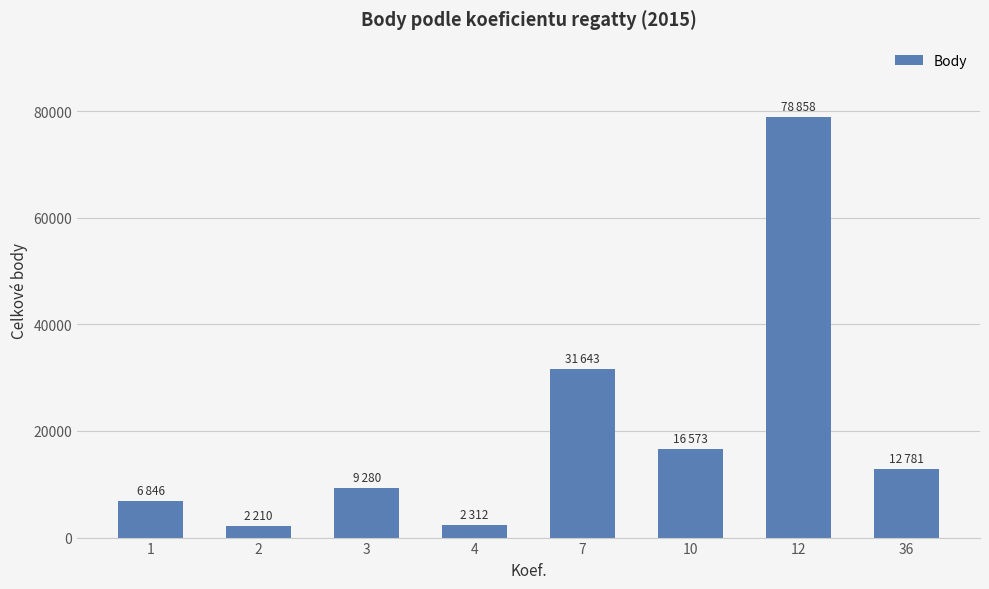

What is the sum of all values?

160503